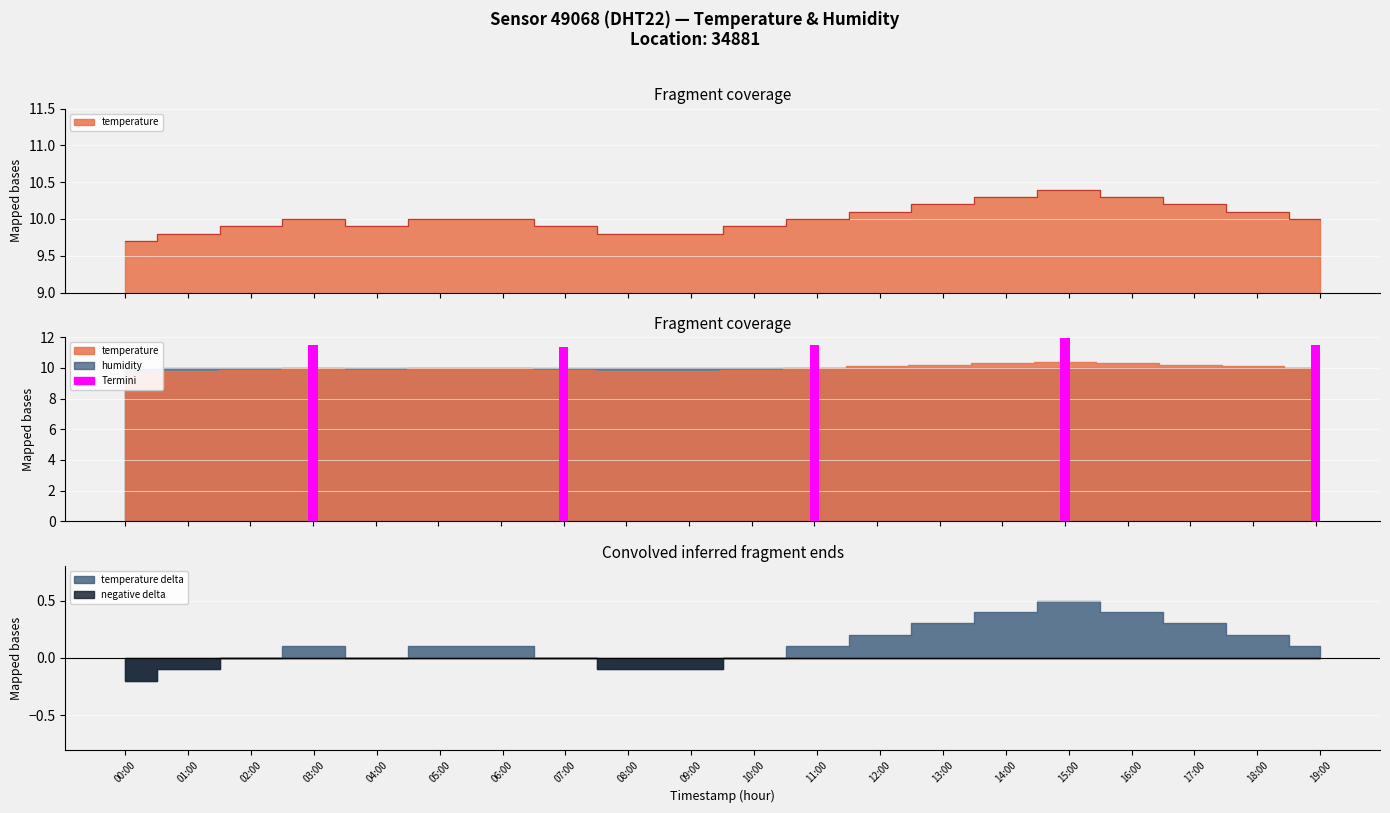

Reading left to right, transcribe all the data shown in this chart.

00:00=9.7	01:00=9.8	02:00=9.9	03:00=10.0	04:00=9.9	05:00=10.0	06:00=10.0	07:00=9.9	08:00=9.8	09:00=9.8	10:00=9.9	11:00=10.0	12:00=10.1	13:00=10.2	14:00=10.3	15:00=10.4	16:00=10.3	17:00=10.2	18:00=10.1	19:00=10.0